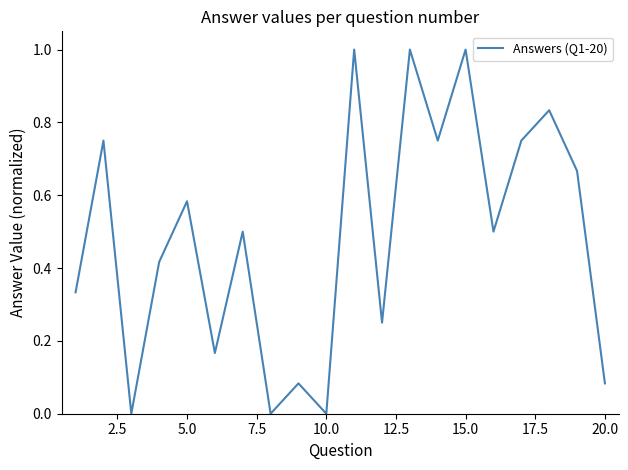

What is the maximum value shown in the chart?

1.0